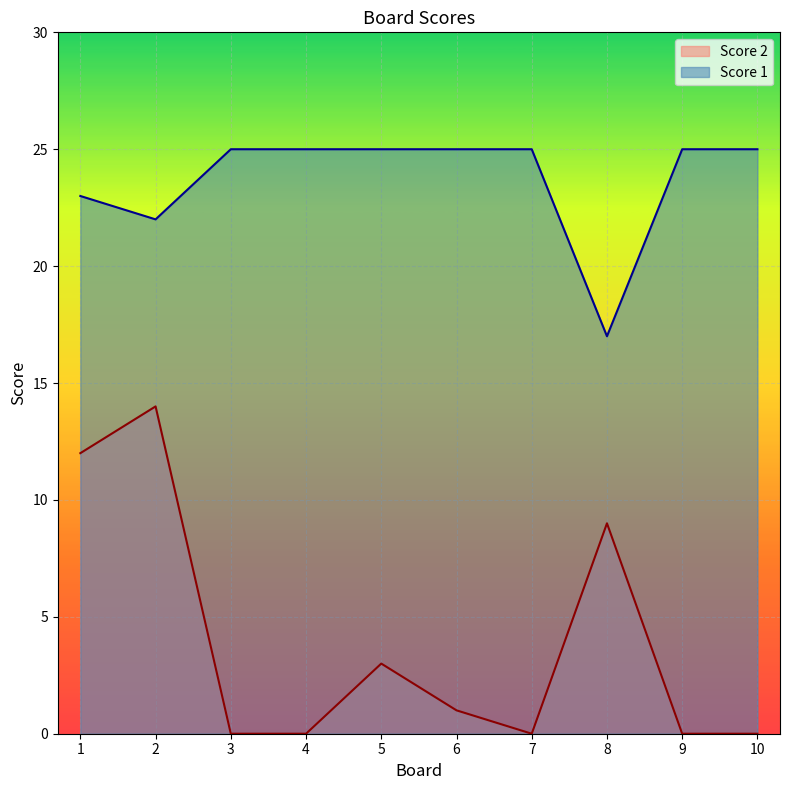

Rank the series at 8 from highest to lowest value.

Score 1, Score 2